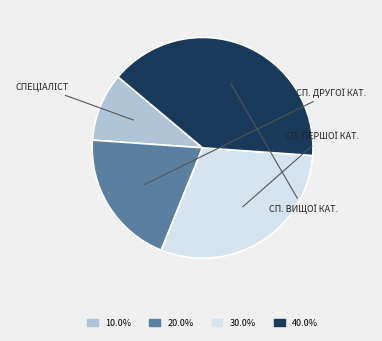

Is there any slice that represents more than half of the pie?

No